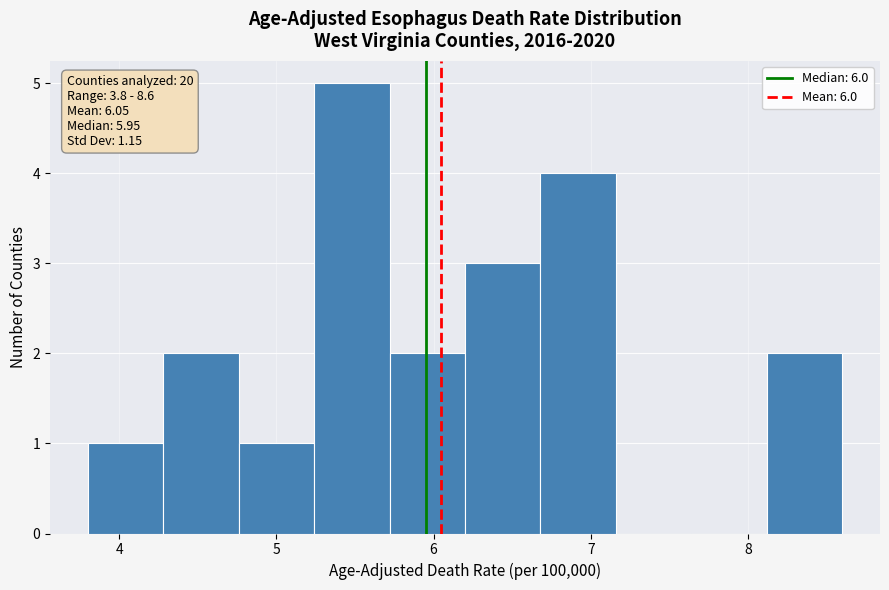

Which range on the x-axis has the tallest bar?

5.24 to 5.72